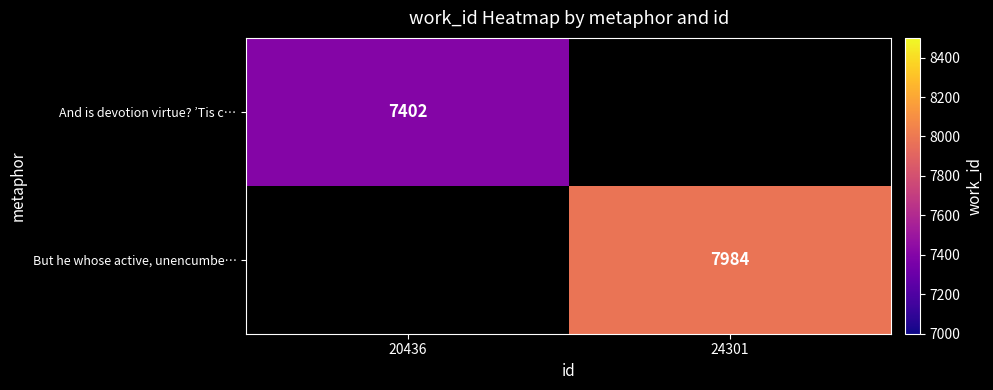

The And is devotion virtue? ’Tis c… series shows 7402 at 20436. True or false?

True